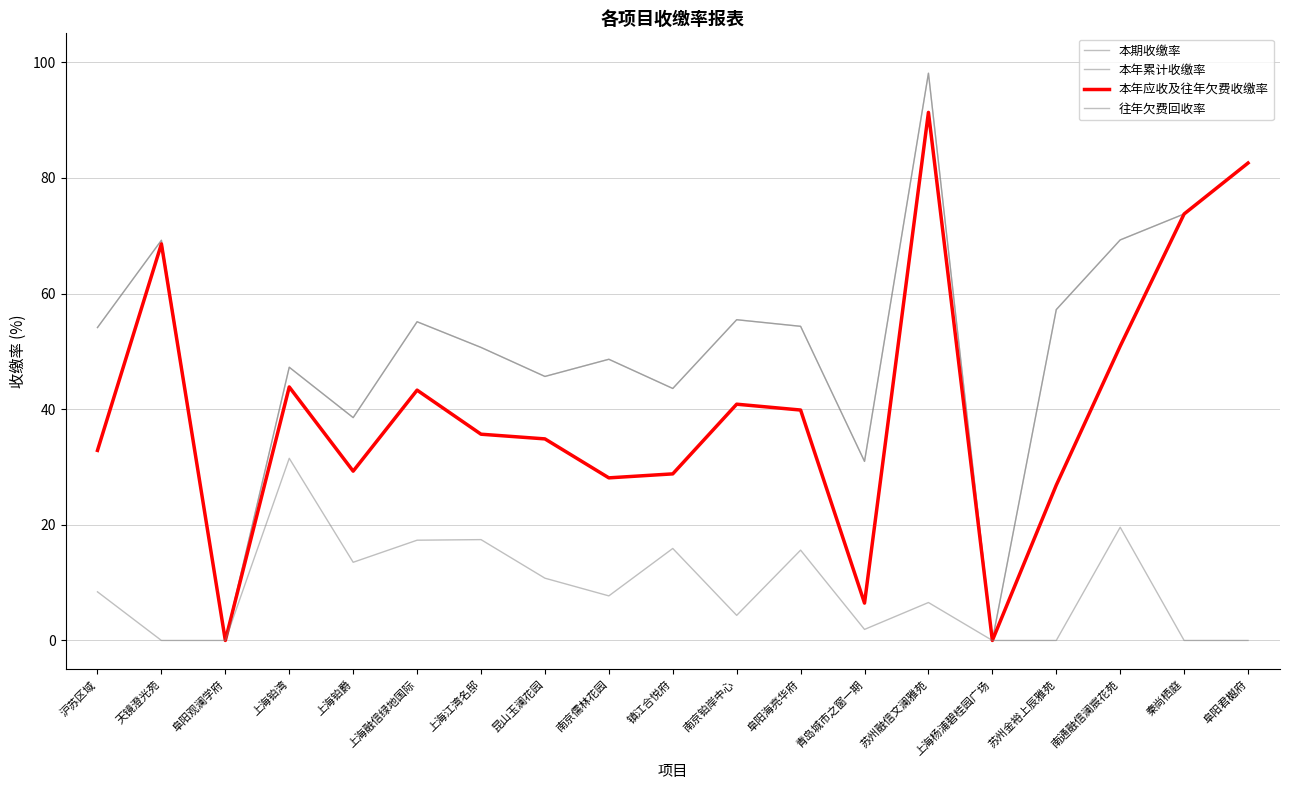

Which has a higher value, 阜阳君樾府 or 苏州融信文澜雅苑?

苏州融信文澜雅苑